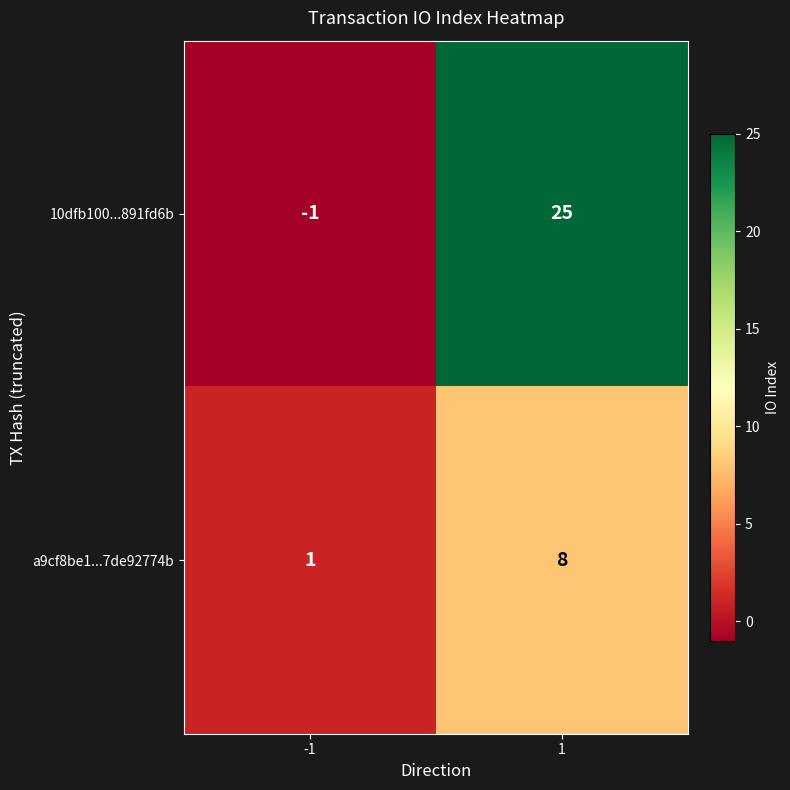

How many series are shown in this chart?

2